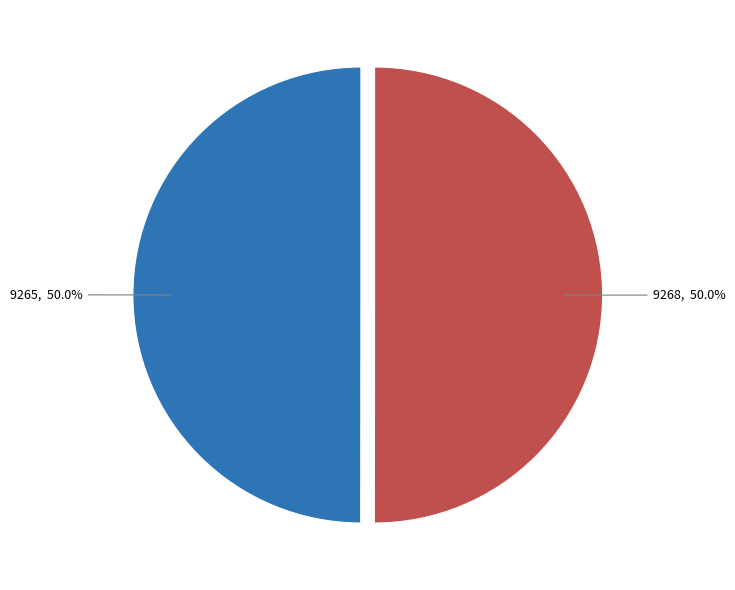

What percentage is the 9268 slice, to the nearest percent?

50%